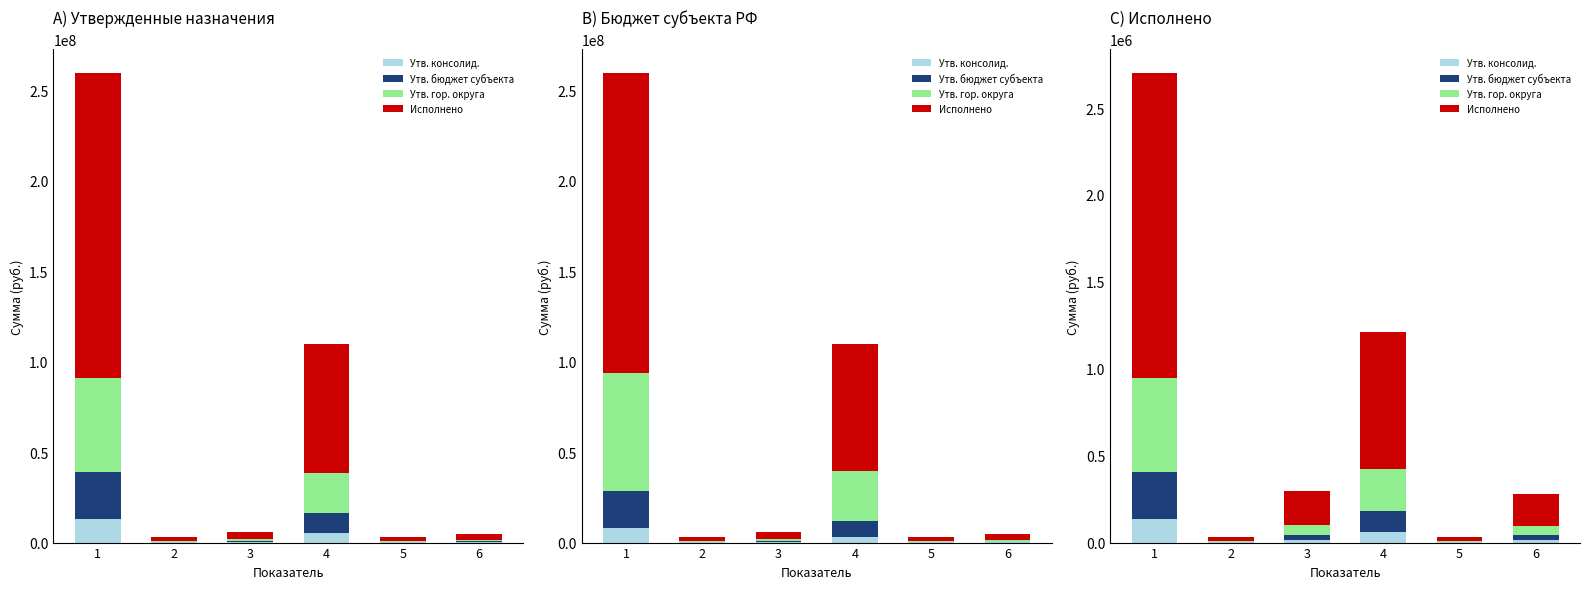

What is the value of the Утв. бюджет субъекта bar at the 1st from the left?

270435.4